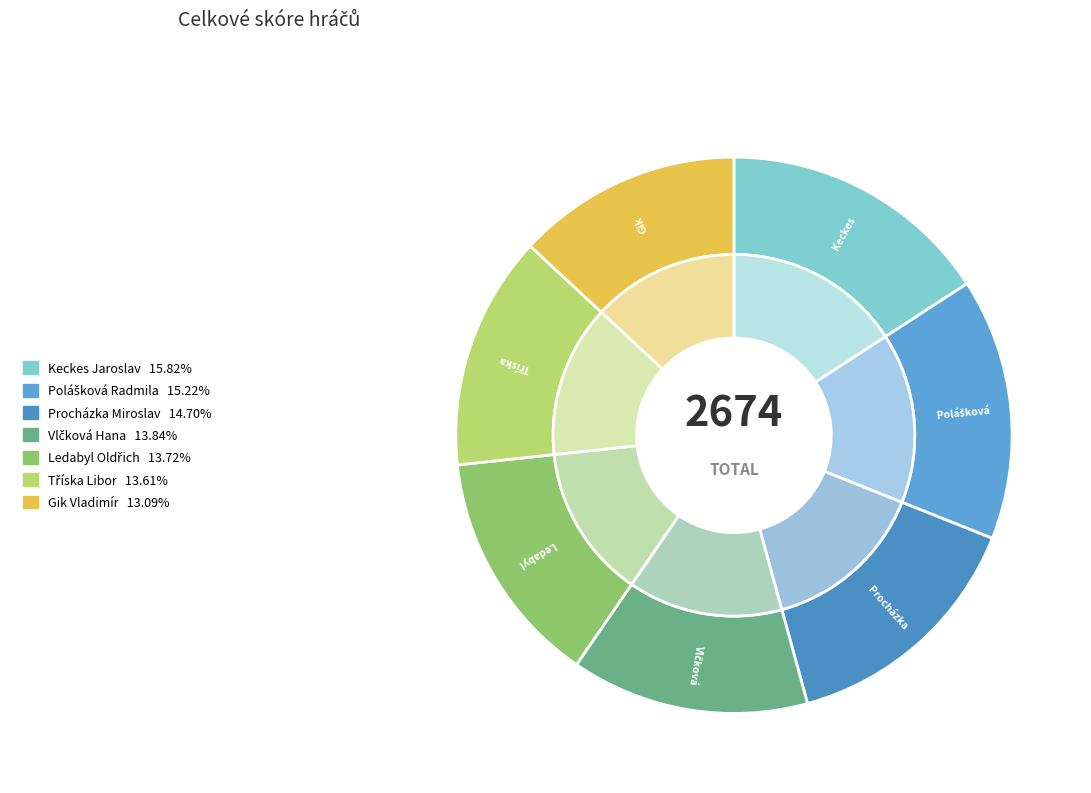

Rank the categories by value from highest to lowest.

Keckes Jaroslav, Polášková Radmila, Procházka Miroslav, Vlčková Hana, Ledabyl Oldřich, Tříska Libor, Gik Vladimír